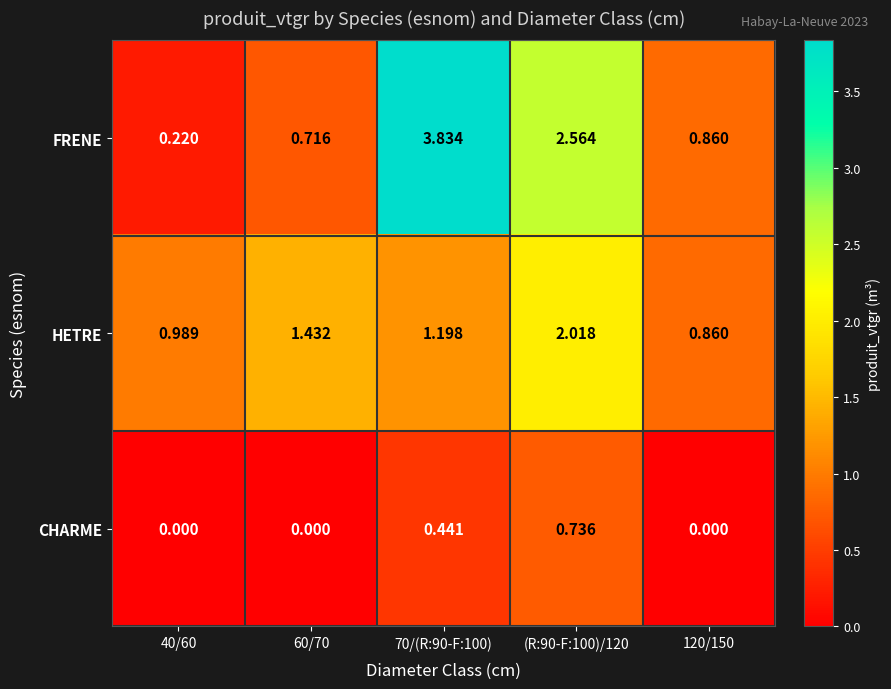

Between 70/(R:90-F:100) and 120/150, which series saw the biggest shift?

FRENE